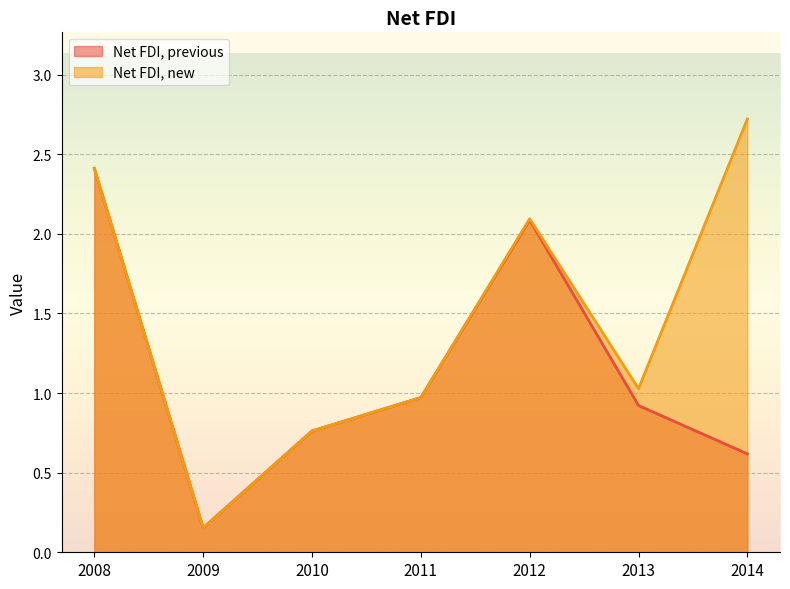

True or false: Net FDI, previous and Net FDI, new intersect in this chart.

False